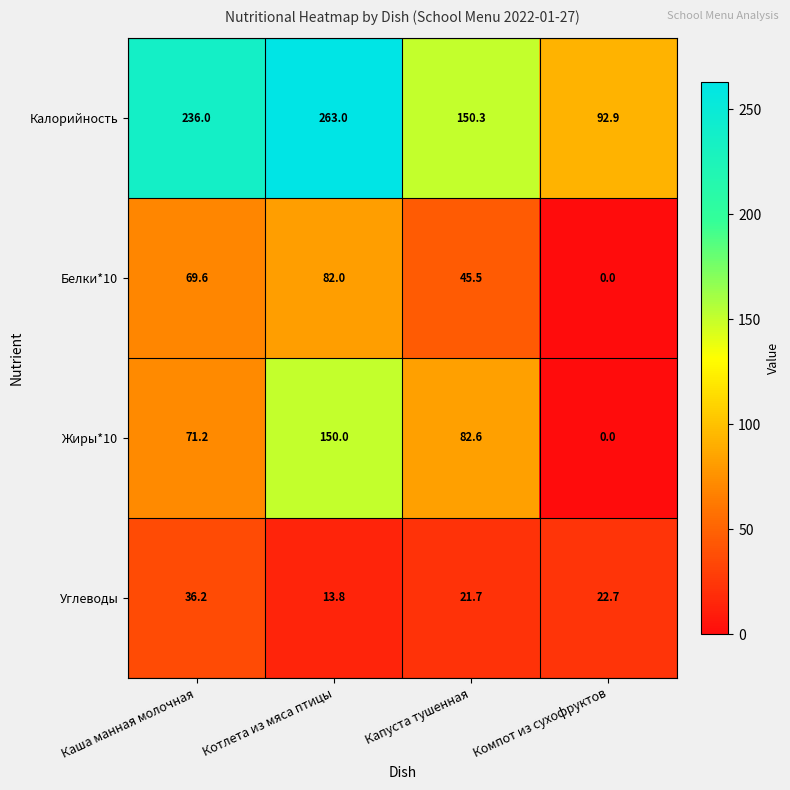

Which series changed the most between Каша манная молочная and Капуста тушенная?

Калорийность